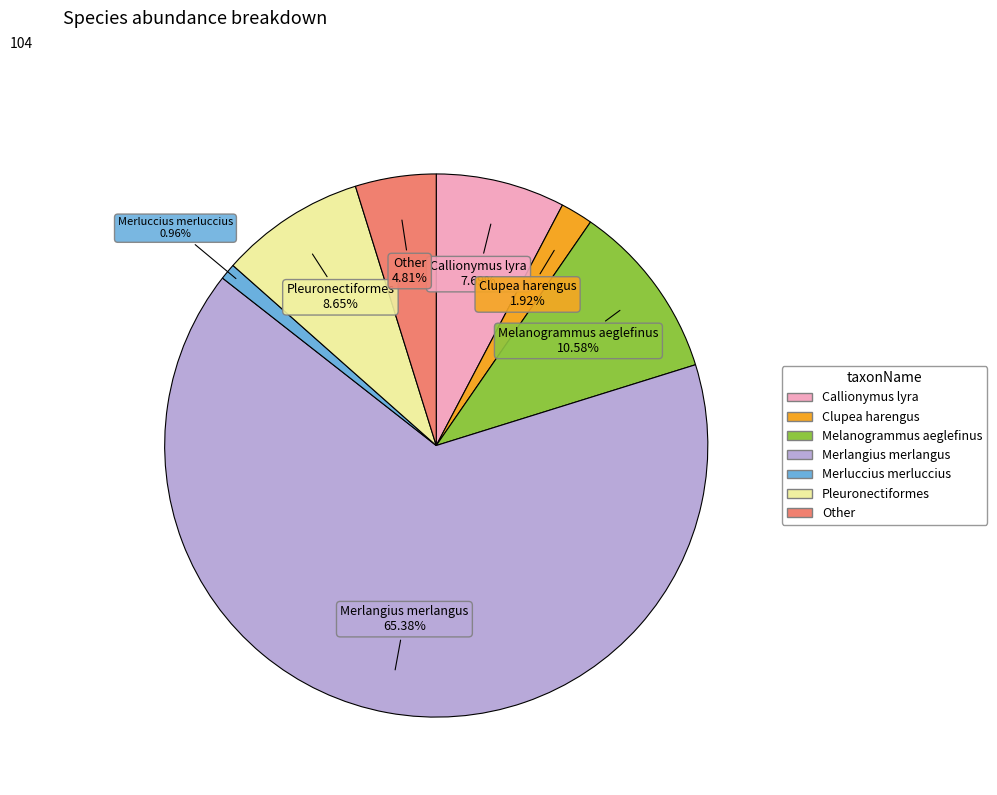

The Other slice represents 17% of the pie. True or false?

False